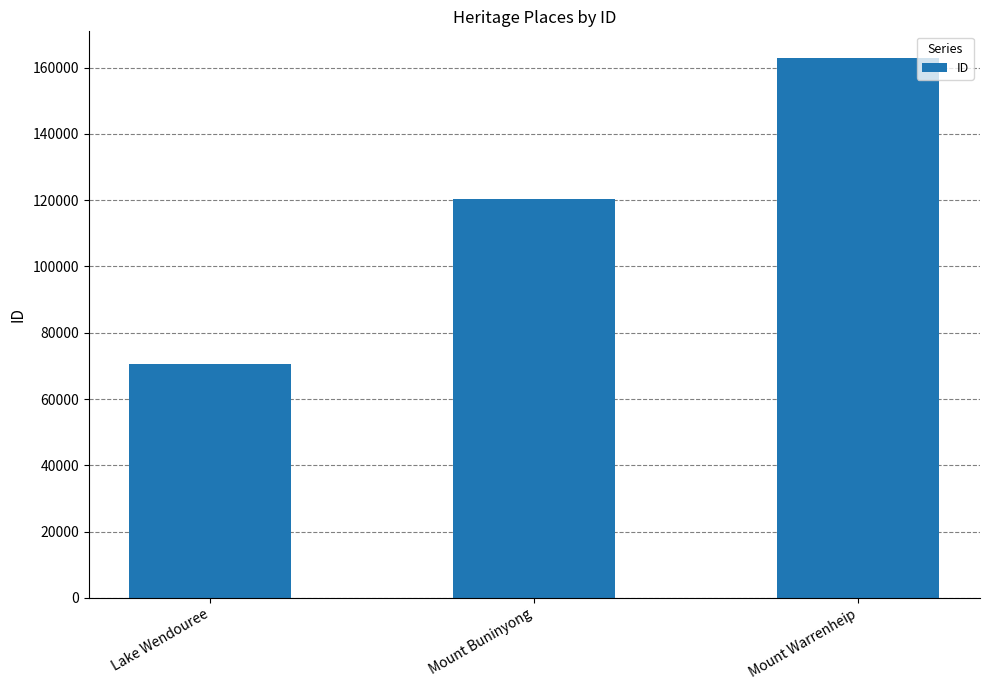

Reading left to right, extract all data points from this chart.

Lake Wendouree=70427	Mount Buninyong=120219	Mount Warrenheip=162806